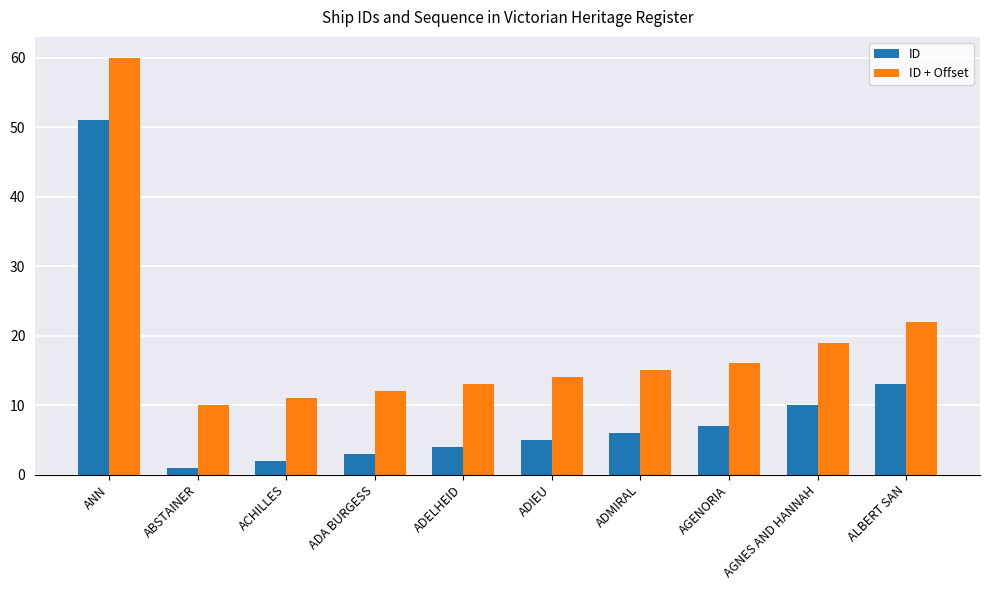

Where does the ID series first go above 6?

ANN